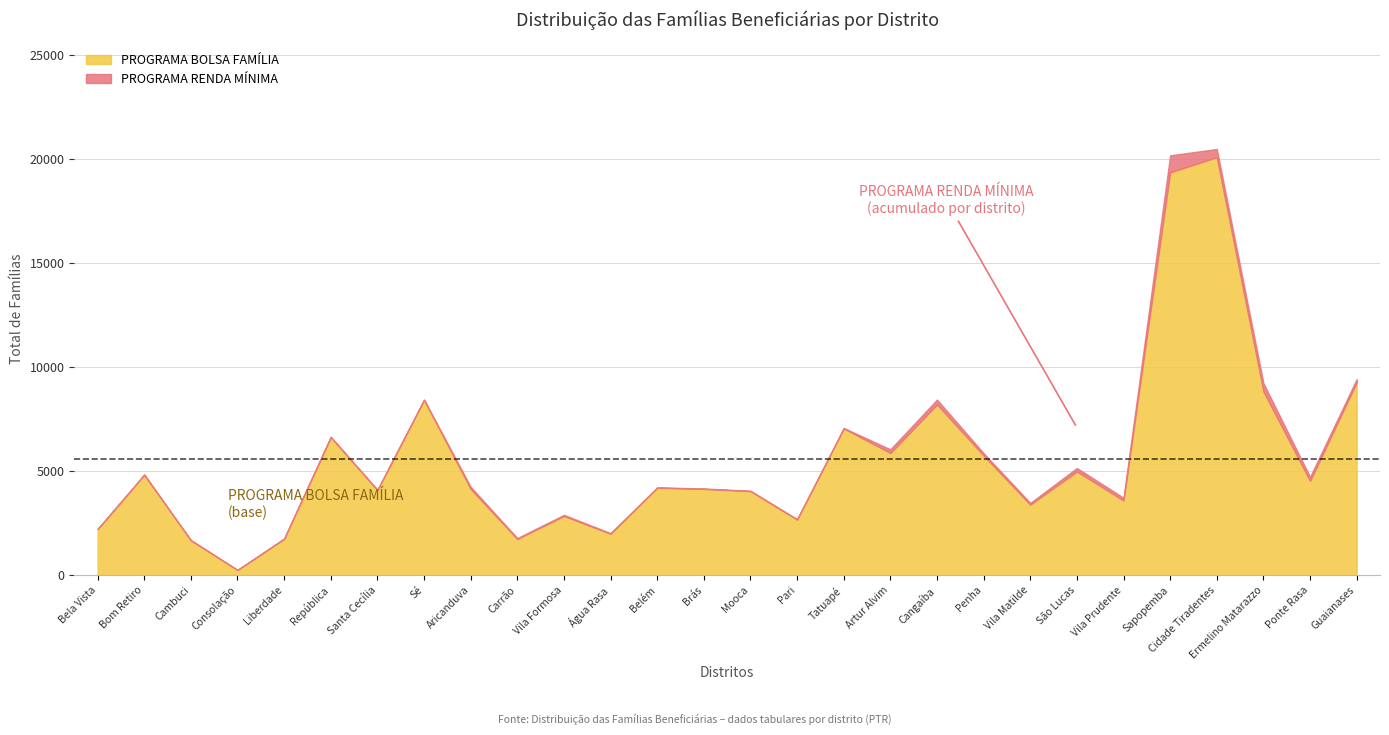

What is the value of the PROGRAMA BOLSA FAMÍLIA point at the 20th from the left?

5747